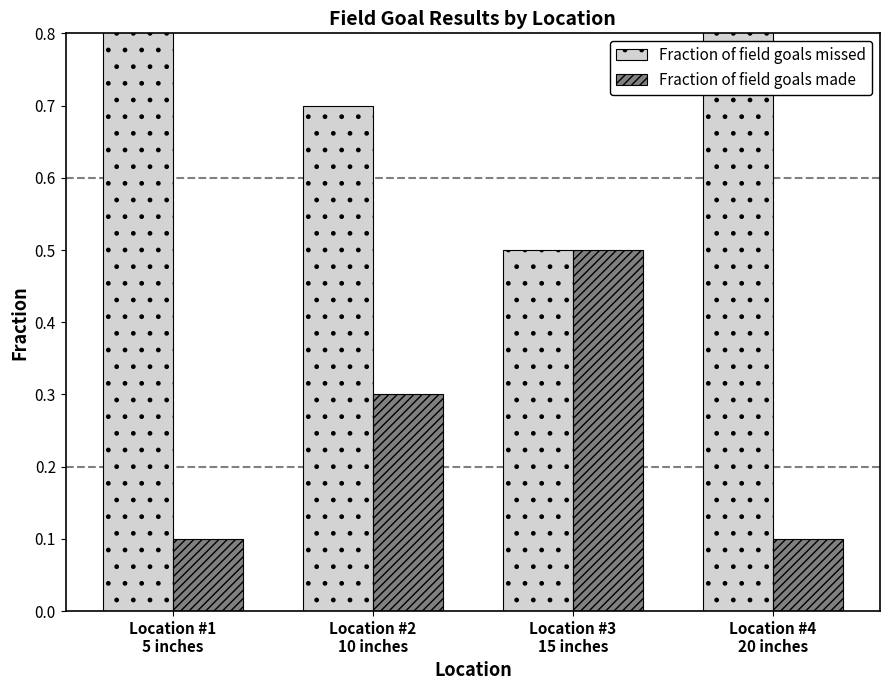

What is the average value of the Fraction of field goals made series?

0.2